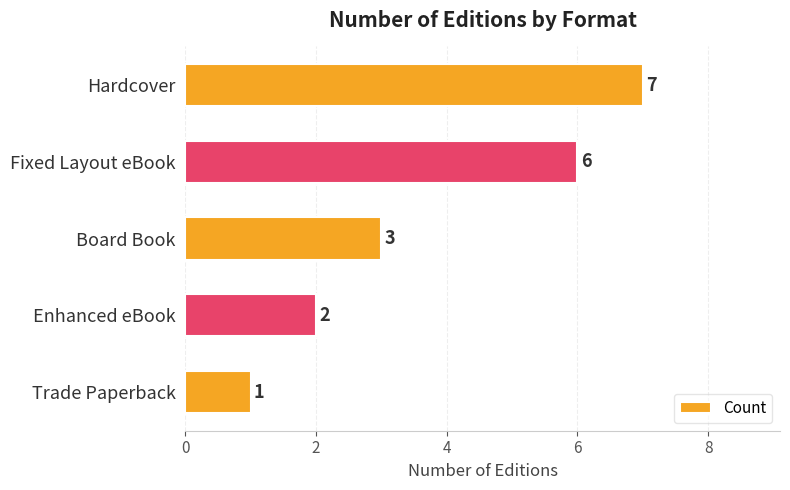

Reading top to bottom, what are all the values shown in this chart?

Hardcover=7	Fixed Layout eBook=6	Board Book=3	Enhanced eBook=2	Trade Paperback=1